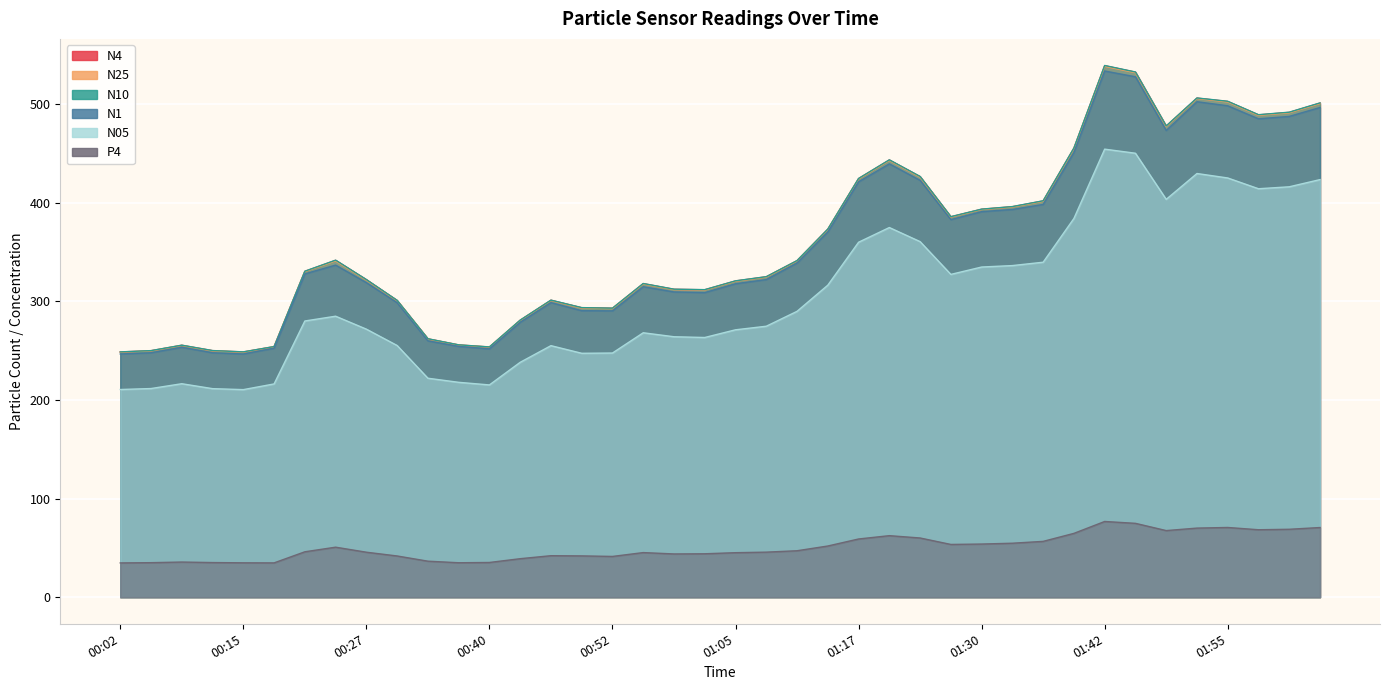

At which category is the sum across all series the highest?

01:42